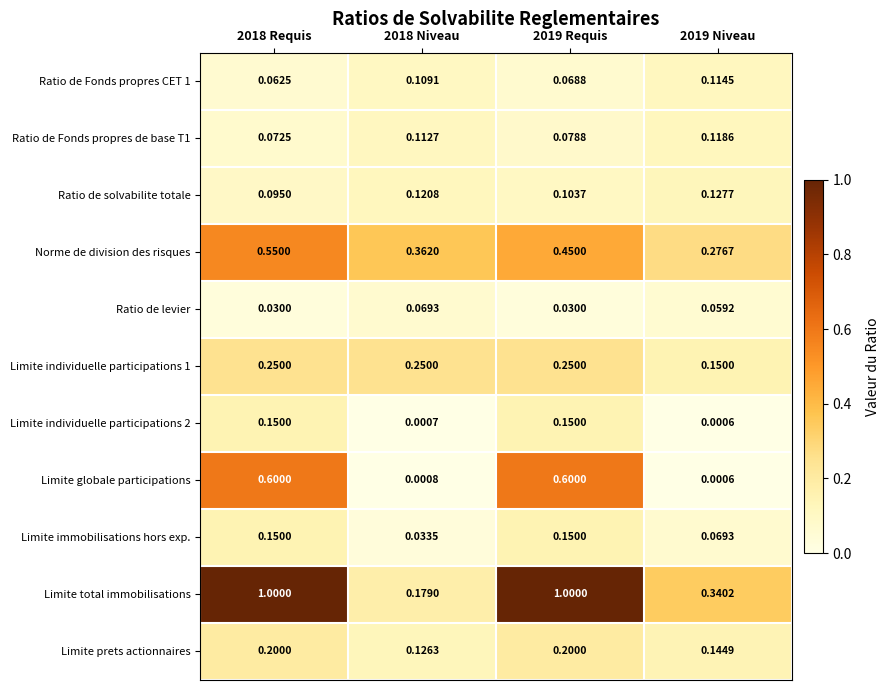

What is the maximum value shown in the chart?

1.0